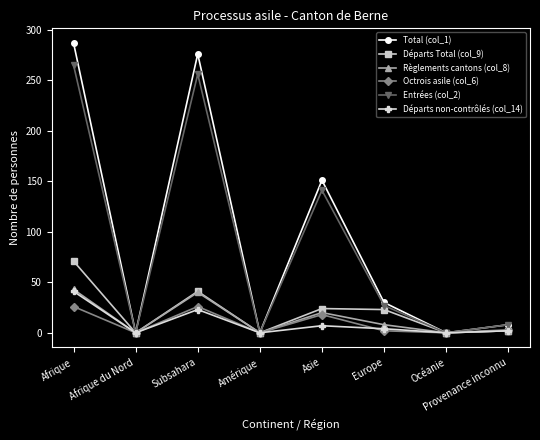

Is it true that Départs Total (col_9) equals 26 at Afrique?

False